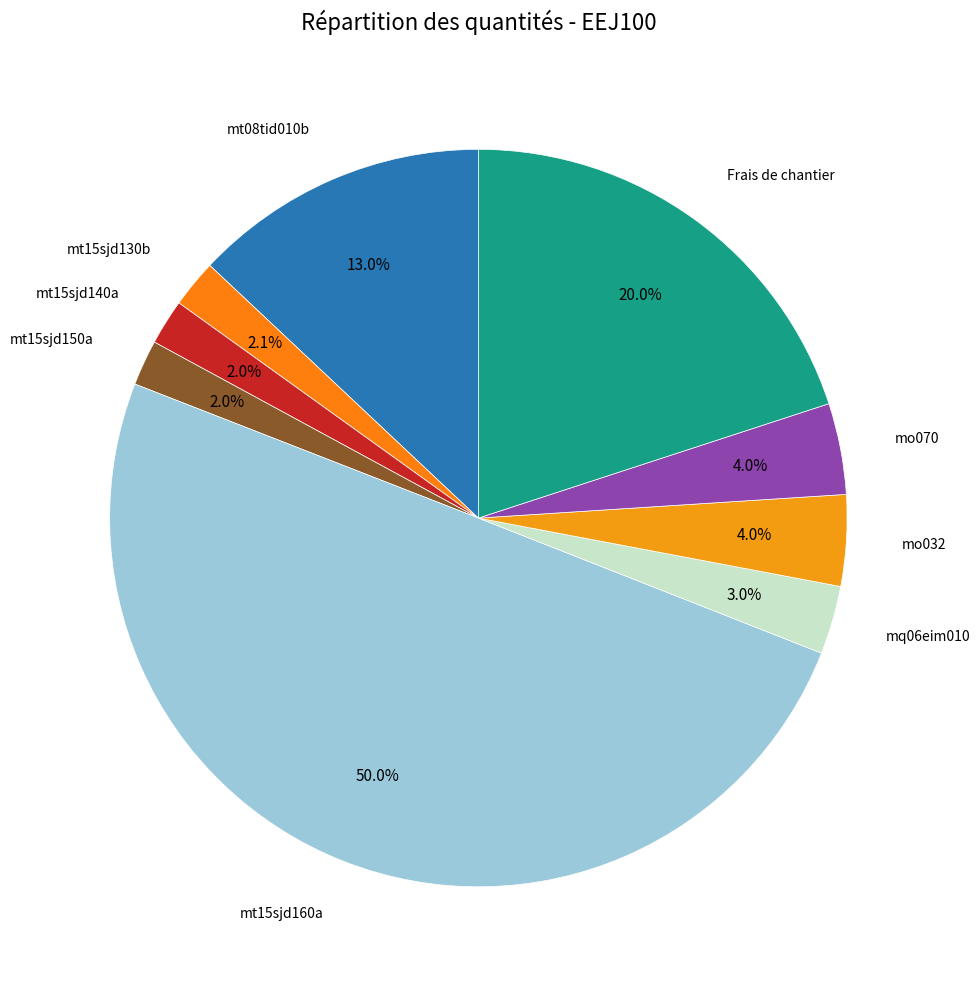

What is the largest slice in the pie chart?

mt15sjd160a